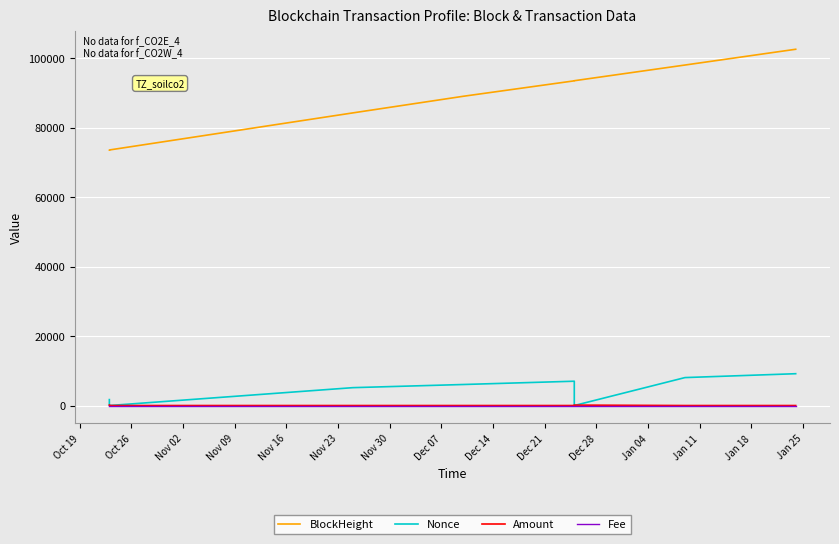

The Amount series shows 0.6 at Nov 30. True or false?

False